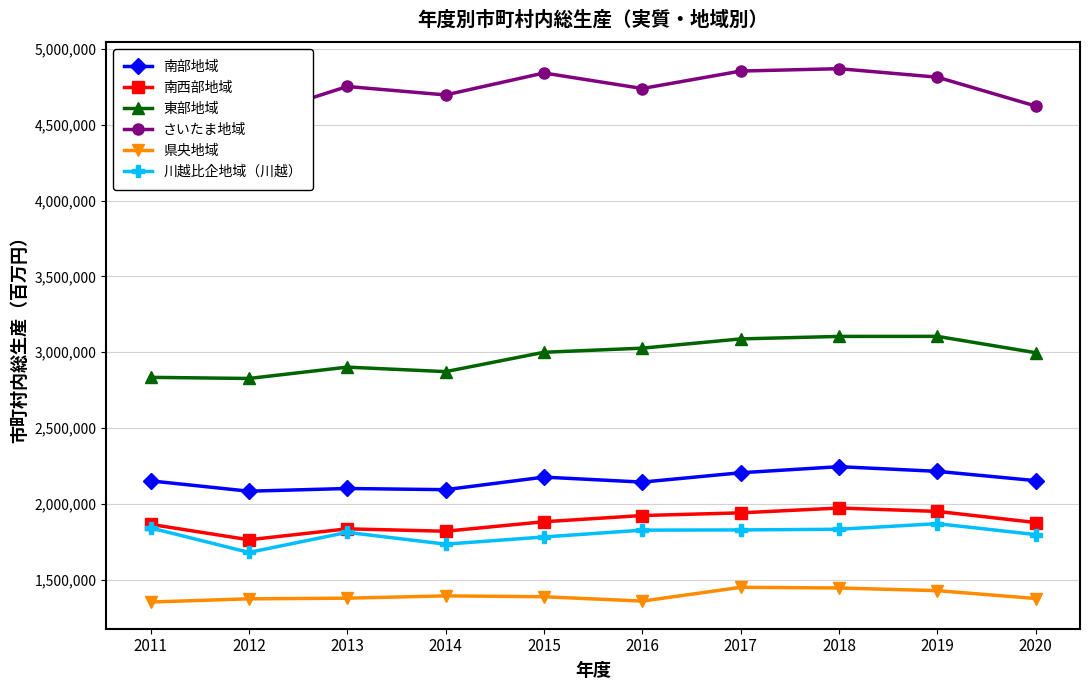

What is the value of the 県央地域 point at the 4th from the left?

1393414